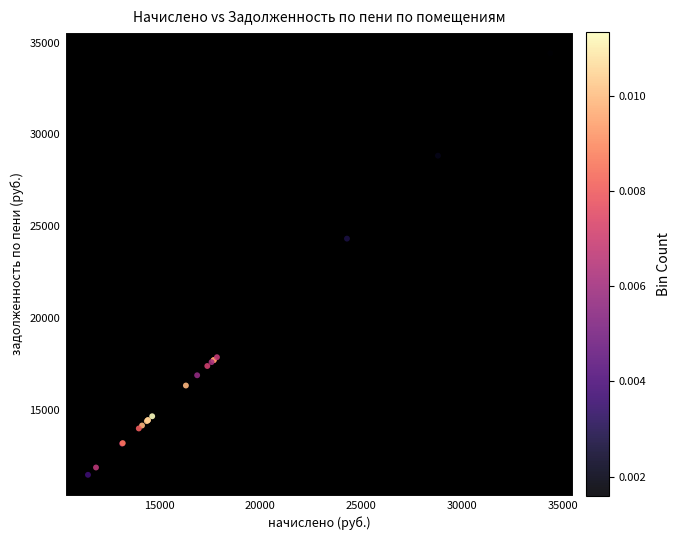

What Y value in the scatter plot is closest to 22946?

24327.9